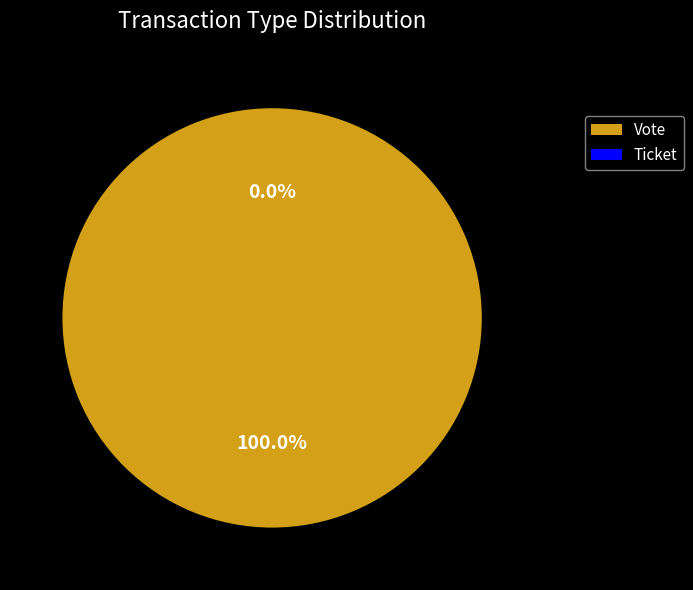

Which category has the biggest portion of the pie?

Vote